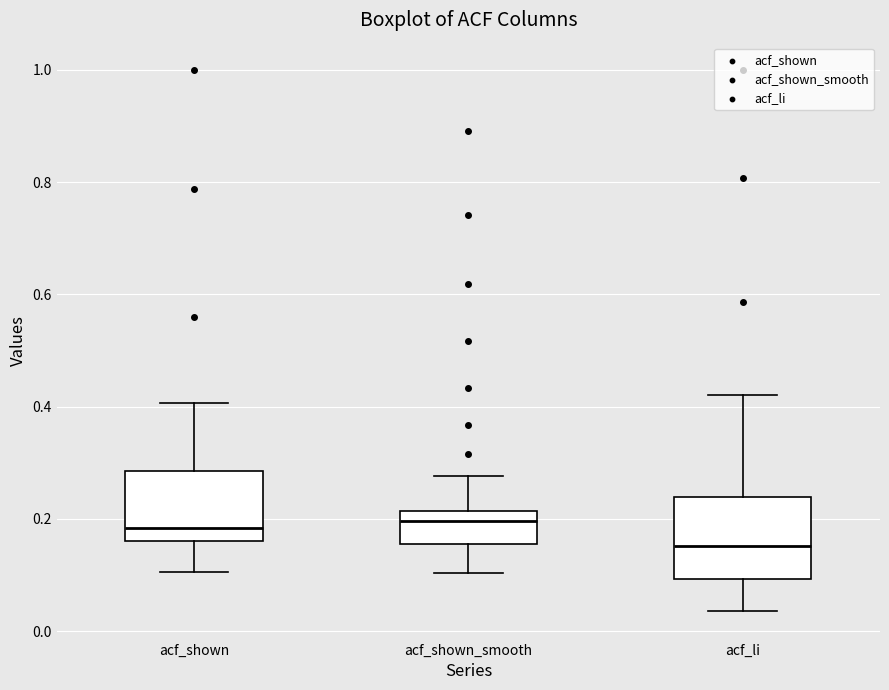

Reading left to right, transcribe this box plot: for each box, give where its median line is, the range the box spans, and where its two whiskers end, as read against the y-axis. The values are not printed on the chart, so give them approximately, as read against the axis.

acf_shown: median 0.18, box 0.16 to 0.28, whiskers 0.10 to 0.40
acf_shown_smooth: median 0.20, box 0.16 to 0.22, whiskers 0.10 to 0.28
acf_li: median 0.16, box 0.10 to 0.24, whiskers 0.04 to 0.42